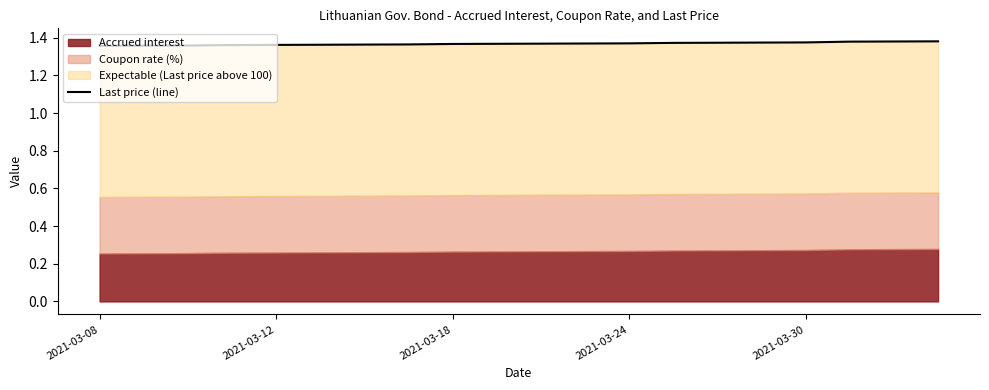

Between 2021-03-18 and 2021-03-30, which is larger?

2021-03-30